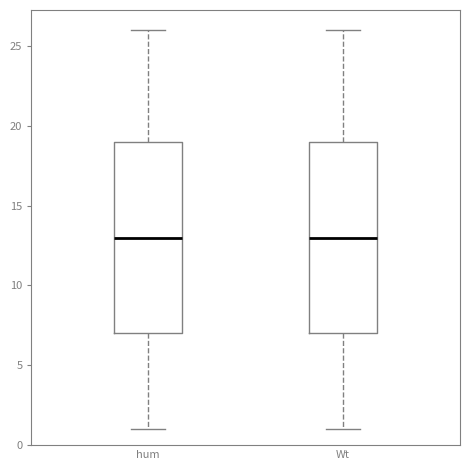

Reading left to right, read every box against the y-axis: the position of its median line, the range the box covers, and the ends of its whiskers. The values are not printed on the chart, so give them approximately, as read against the axis.

hum: median 13, box 7 to 19, whiskers 1 to 26
Wt: median 13, box 7 to 19, whiskers 1 to 26